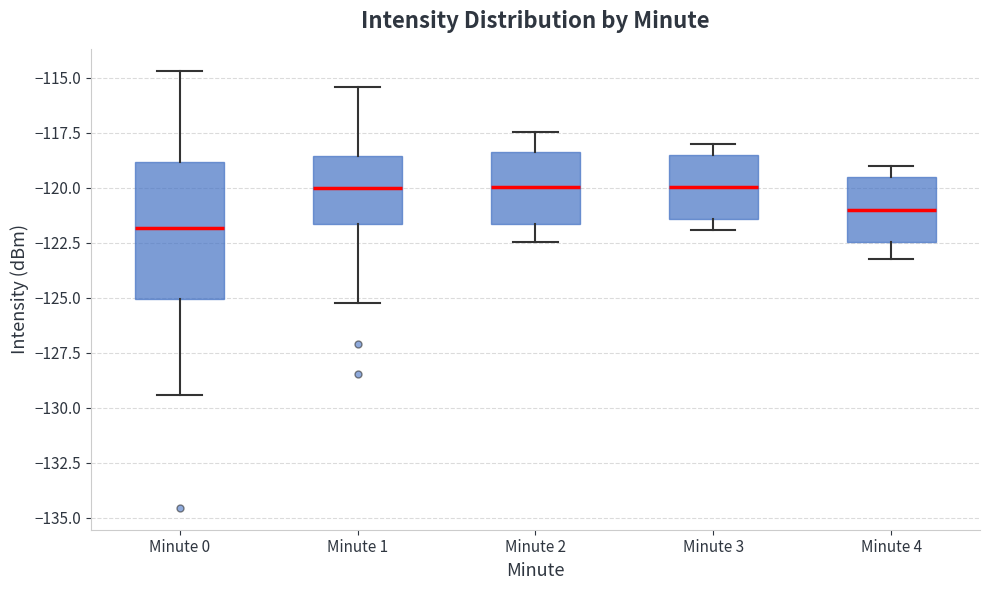

Reading left to right, transcribe this box plot: for each box, give where its median line is, the range the box spans, and where its two whiskers end, as read against the y-axis. The values are not printed on the chart, so give them approximately, as read against the axis.

Minute 0: median -122.0, box -125.0 to -119.0, whiskers -129.5 to -114.5
Minute 1: median -120.0, box -121.5 to -118.5, whiskers -125.0 to -115.5
Minute 2: median -120.0, box -121.5 to -118.5, whiskers -122.5 to -117.5
Minute 3: median -120.0, box -121.5 to -118.5, whiskers -122.0 to -118.0
Minute 4: median -121.0, box -122.5 to -119.5, whiskers -123.0 to -119.0